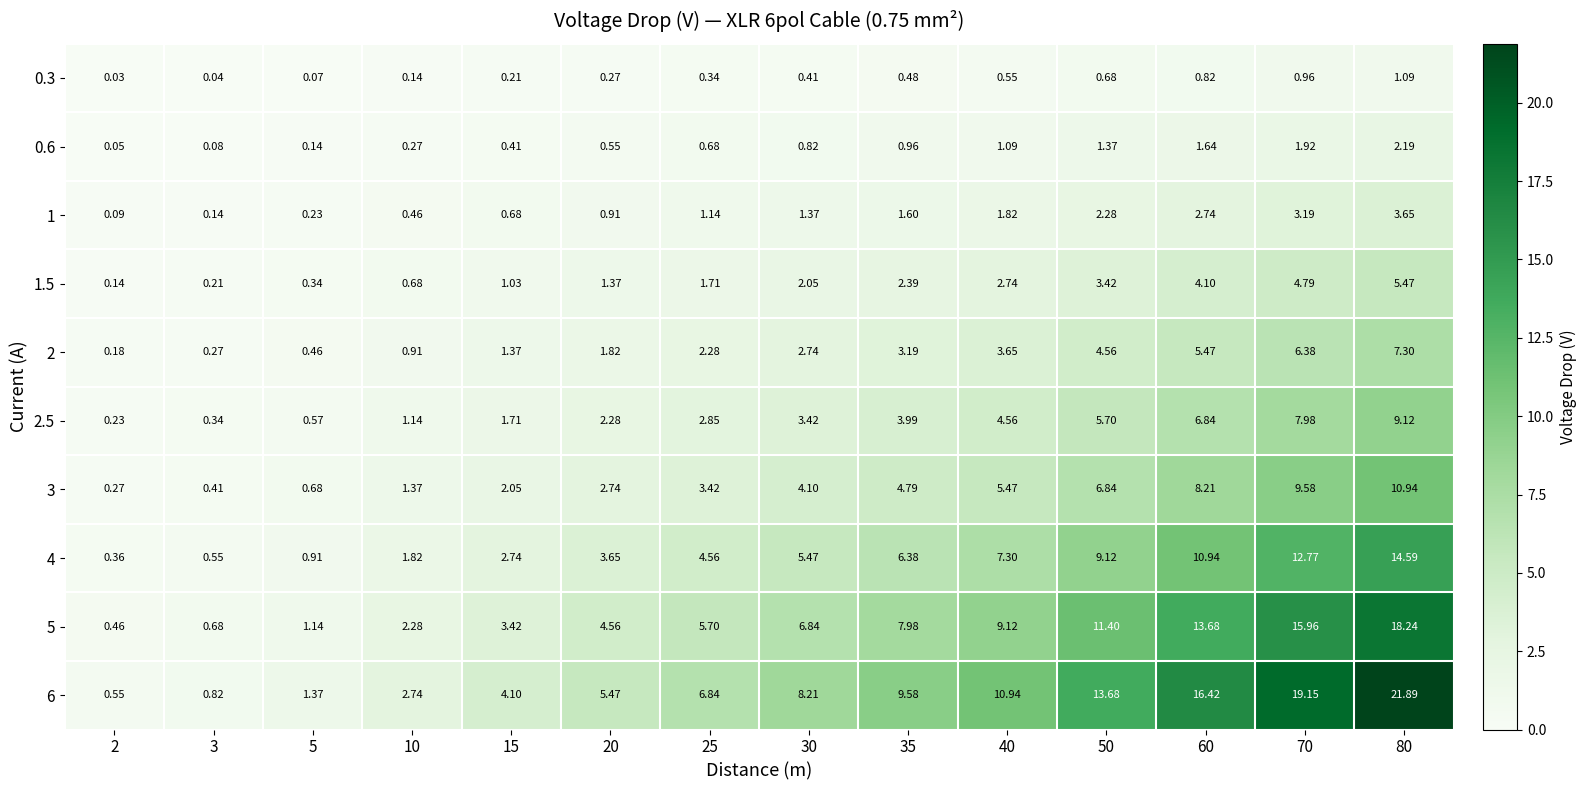

Is the value of 1 at 30 greater than the value of 1.5 at 80?

No